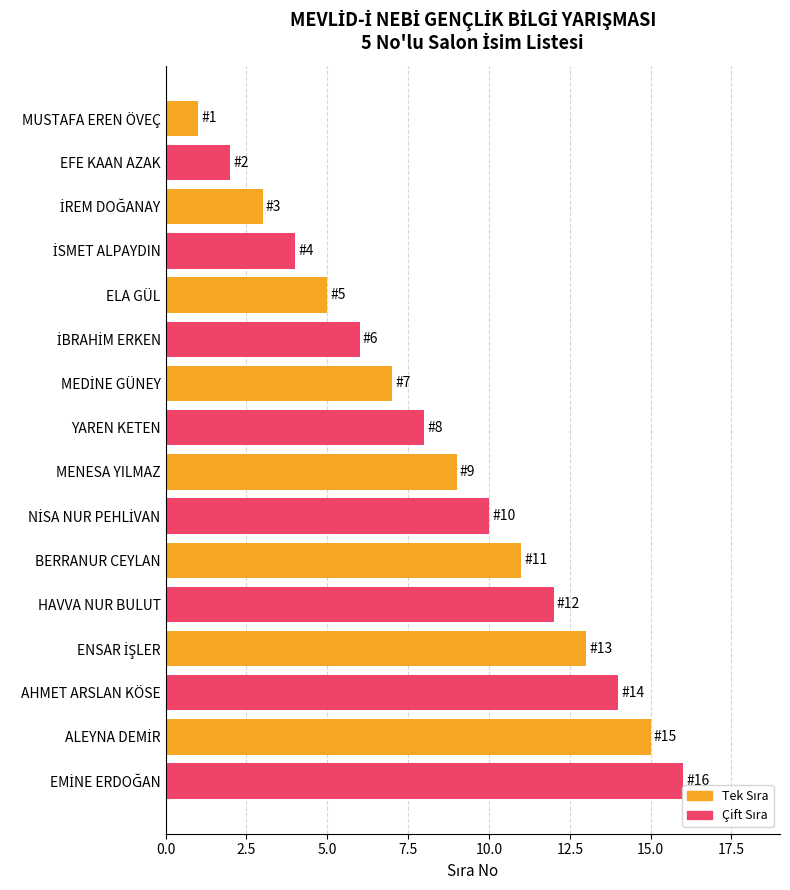

Which label corresponds to the smallest value in the chart?

MUSTAFA EREN ÖVEÇ